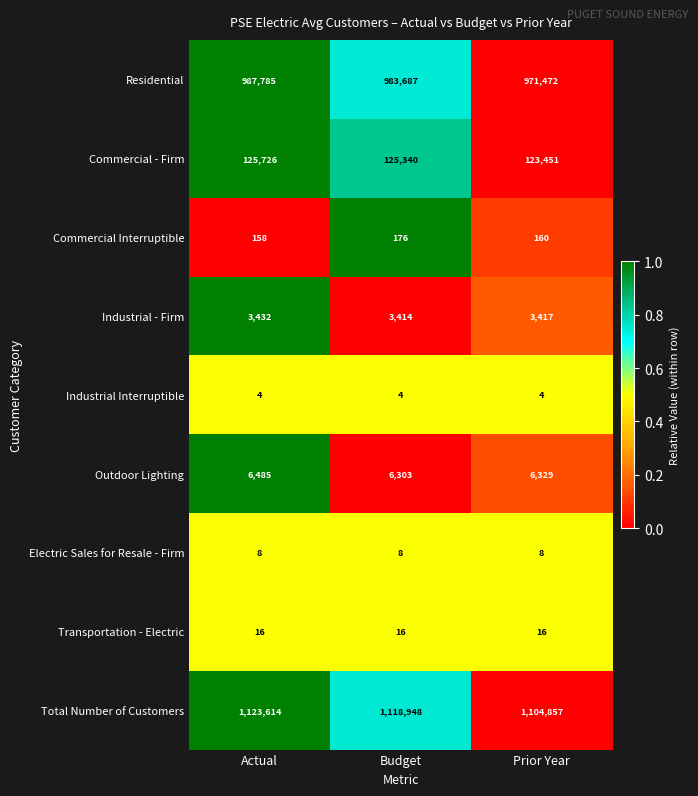

Count the Industrial - Firm values in the range 3414 to 3432.

3